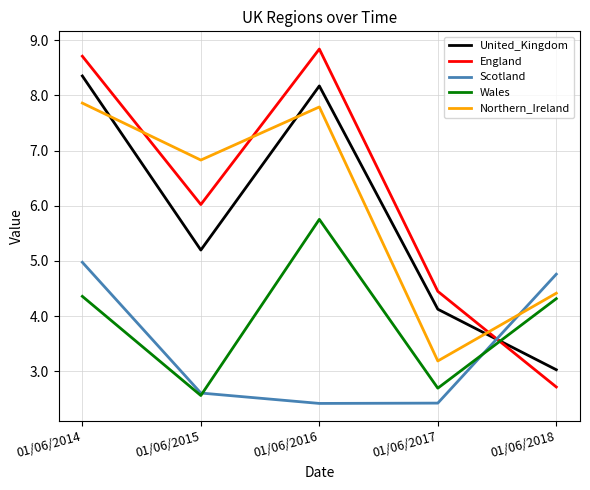

What is the smallest value displayed?

2.4